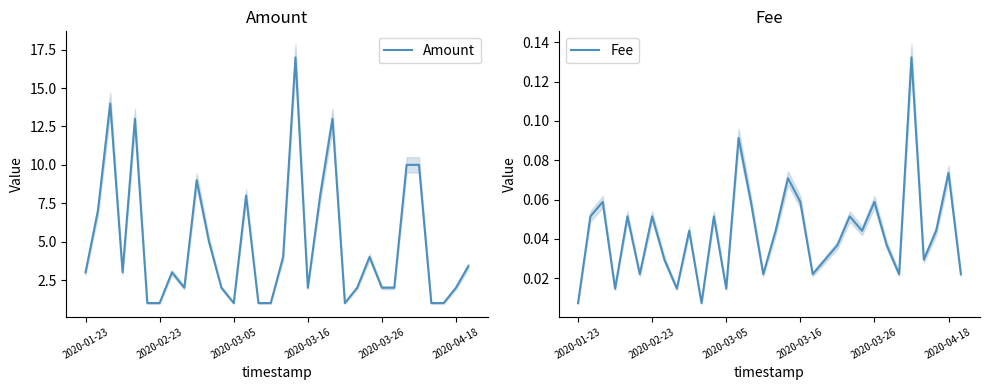

What position from the left is 31?

32